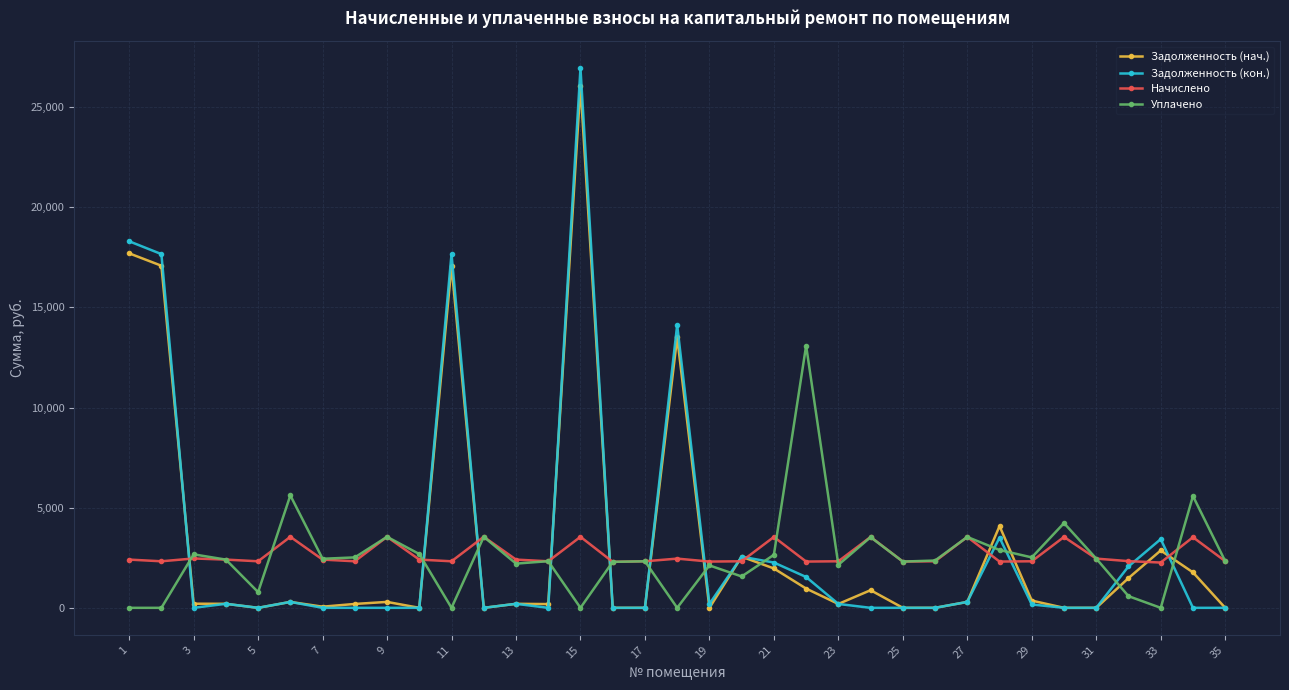

What is the highest value of the Задолженность (нач.) series?

26055.6